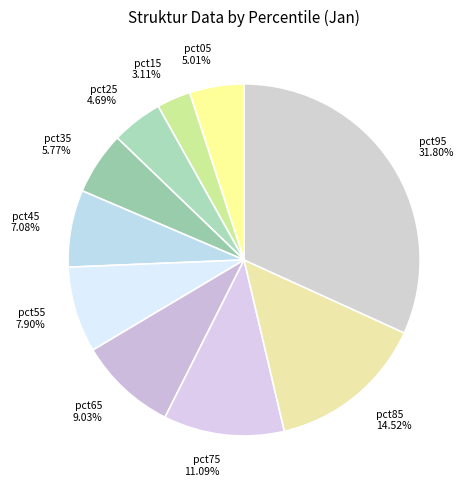

Is it true that pct95 is 45% of the pie?

False